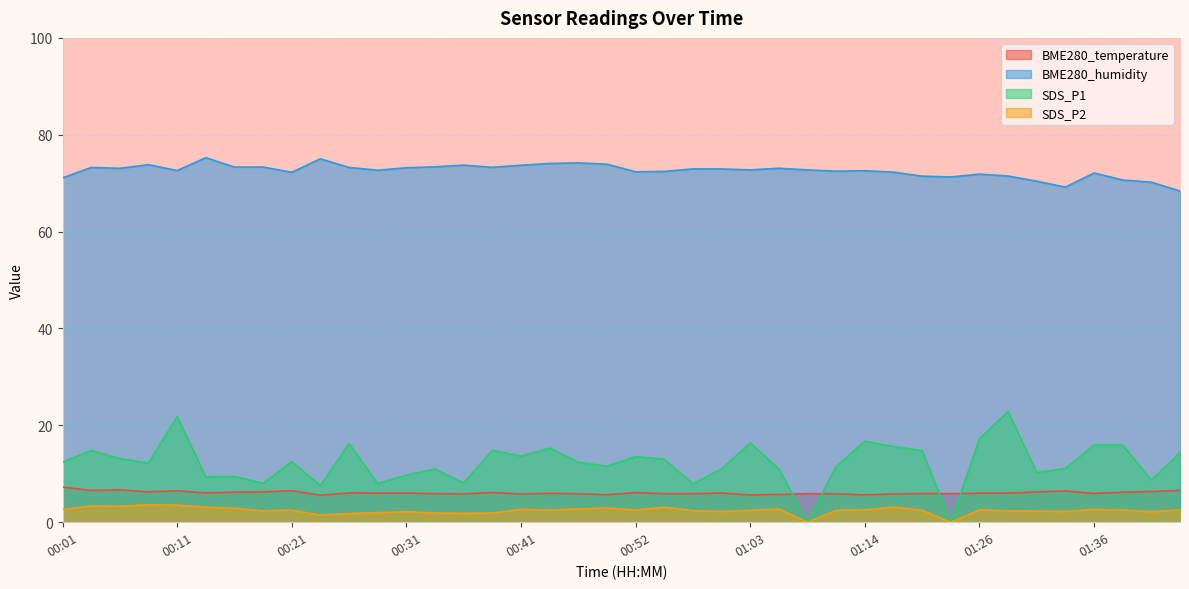

Which series has the largest total across all categories?

BME280_humidity